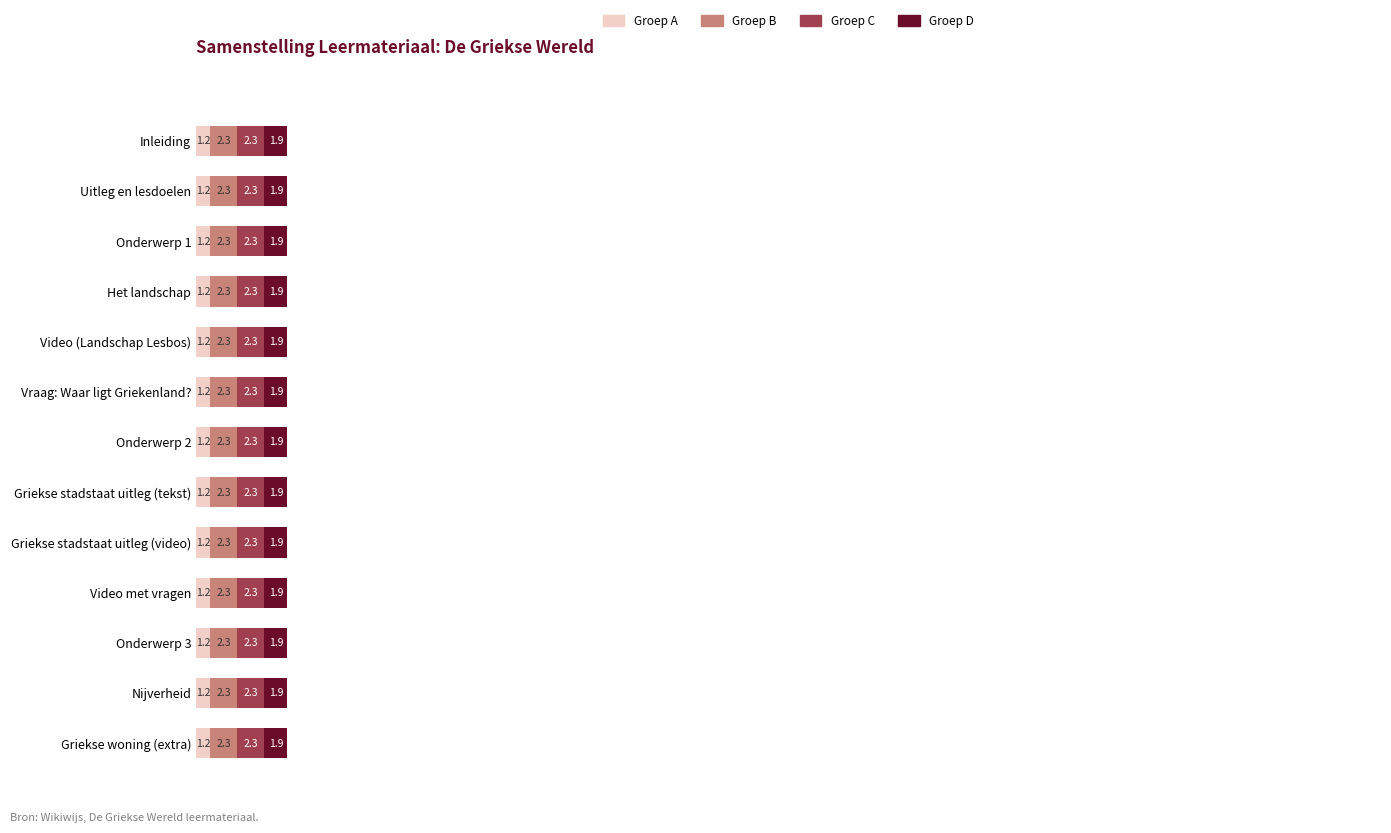

What is the total value across all series at Griekse woning (extra)?

7.7